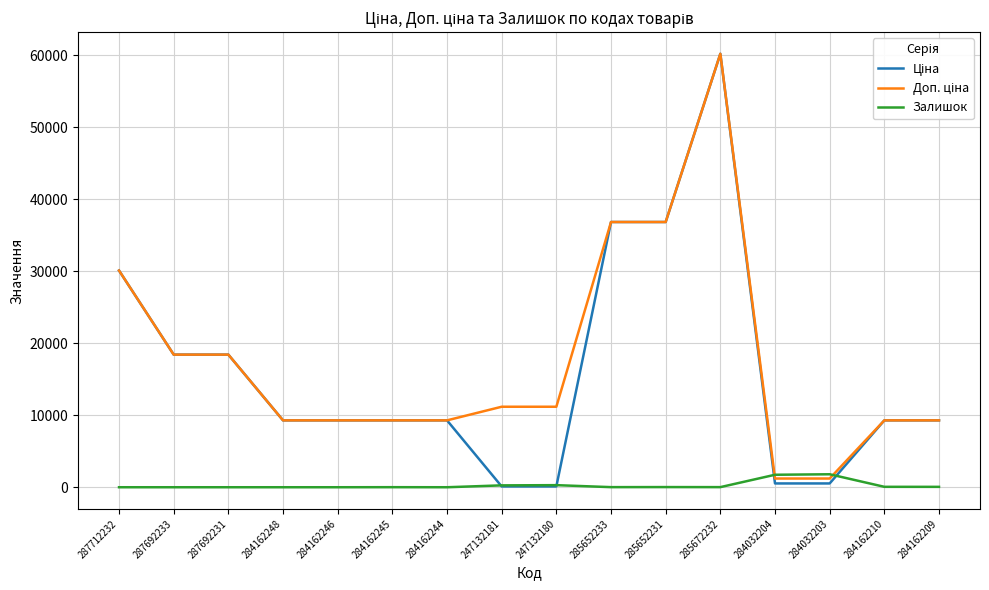

At which category is the sum across all series the highest?

285672232